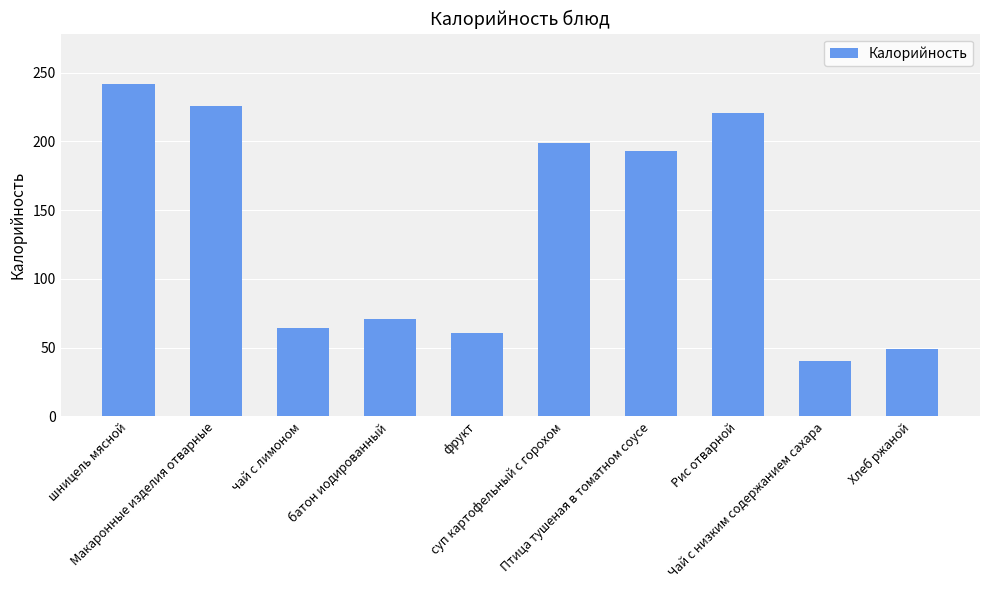

What is the ratio of the value at чай с лимоном to the value at Хлеб ржаной?

1.3